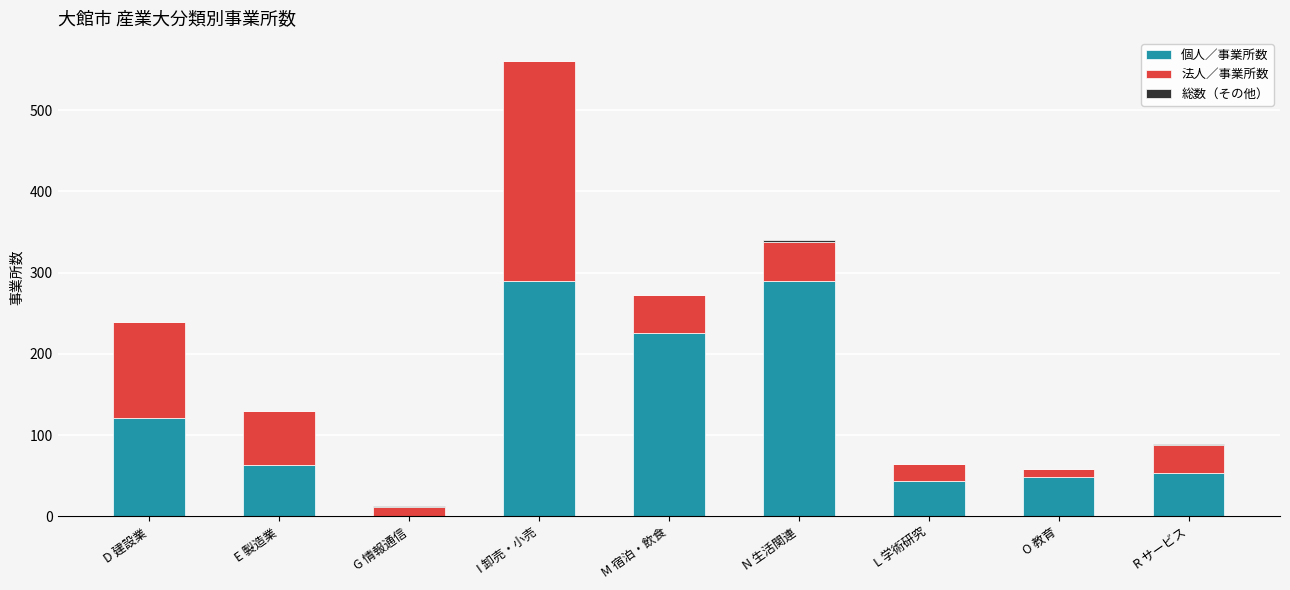

Are the bars horizontal?

No